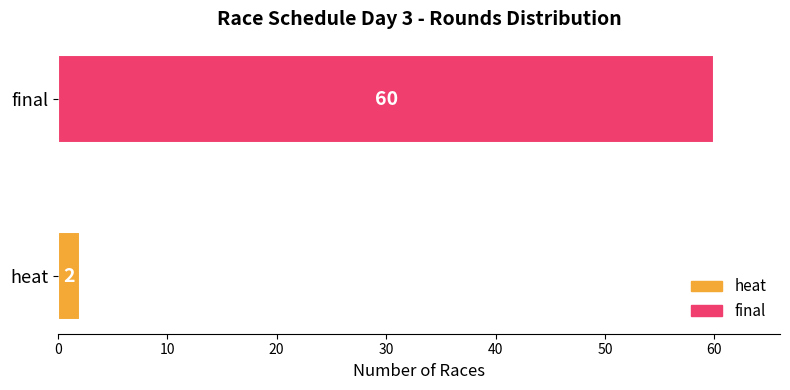

List the labels in order of value, largest first.

final, heat